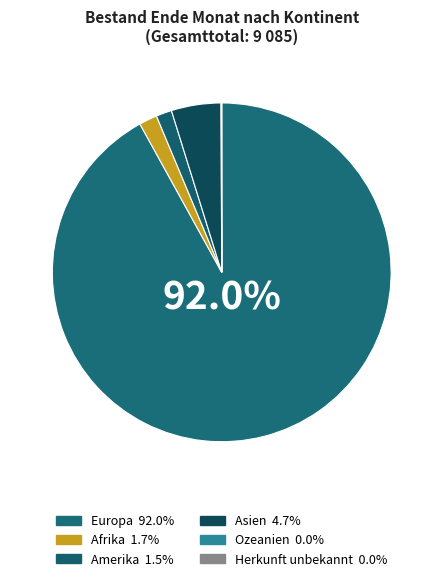

Which slice is the largest?

Europa